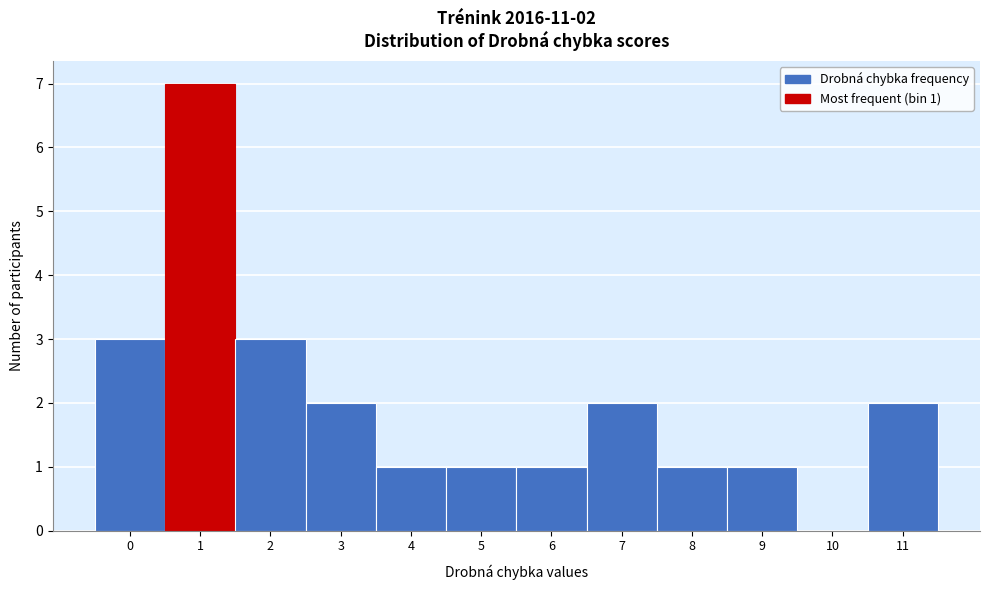

Which range on the x-axis has the tallest bar?

0.5 to 1.5